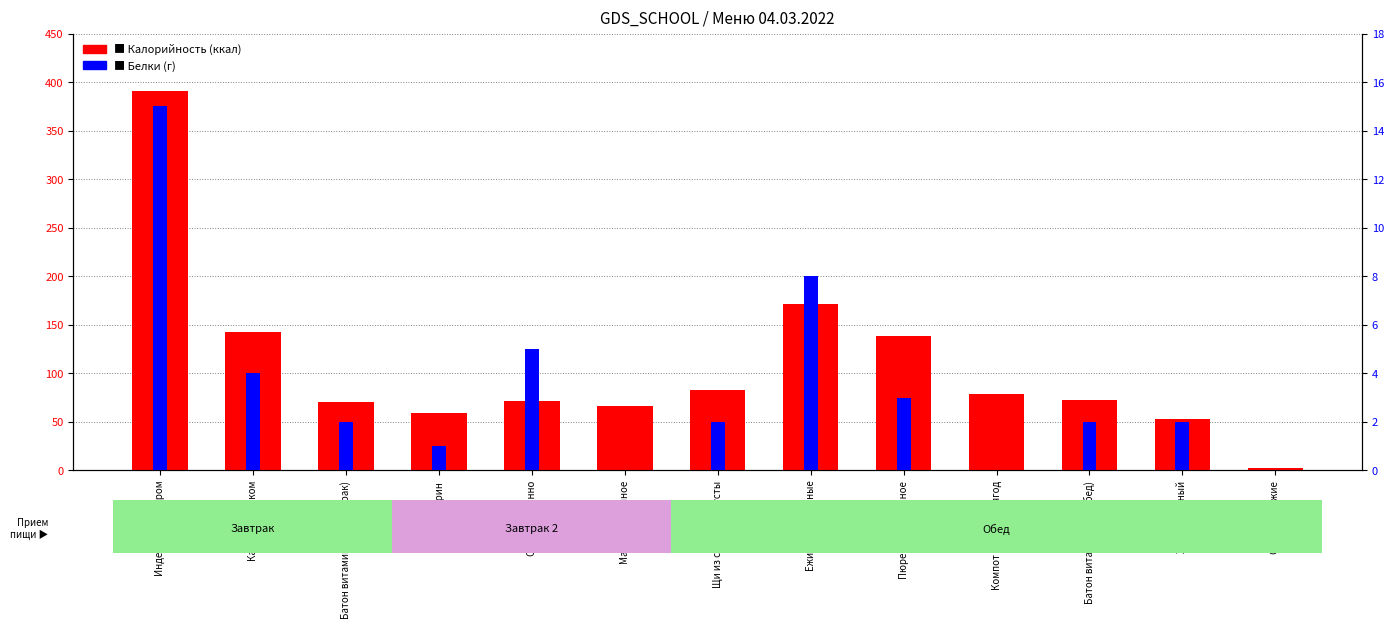

List the series in order of their overall mean, lowest first.

Белки, Калорийность